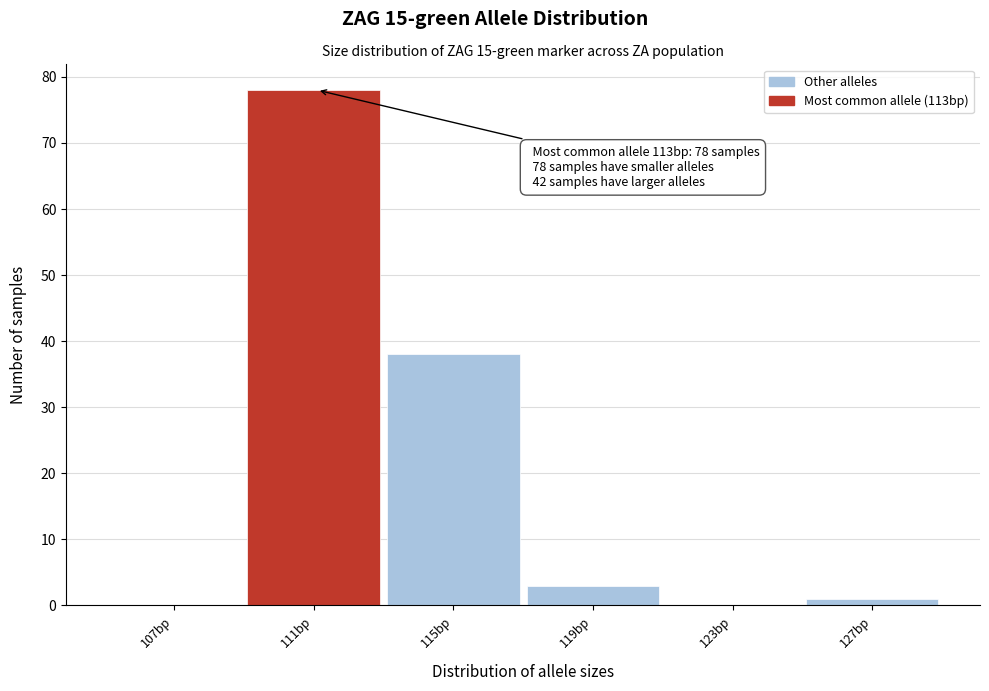

Reading left to right, what are all the values shown in this chart?

107bp=0	111bp=78	115bp=38	119bp=3	123bp=0	127bp=1